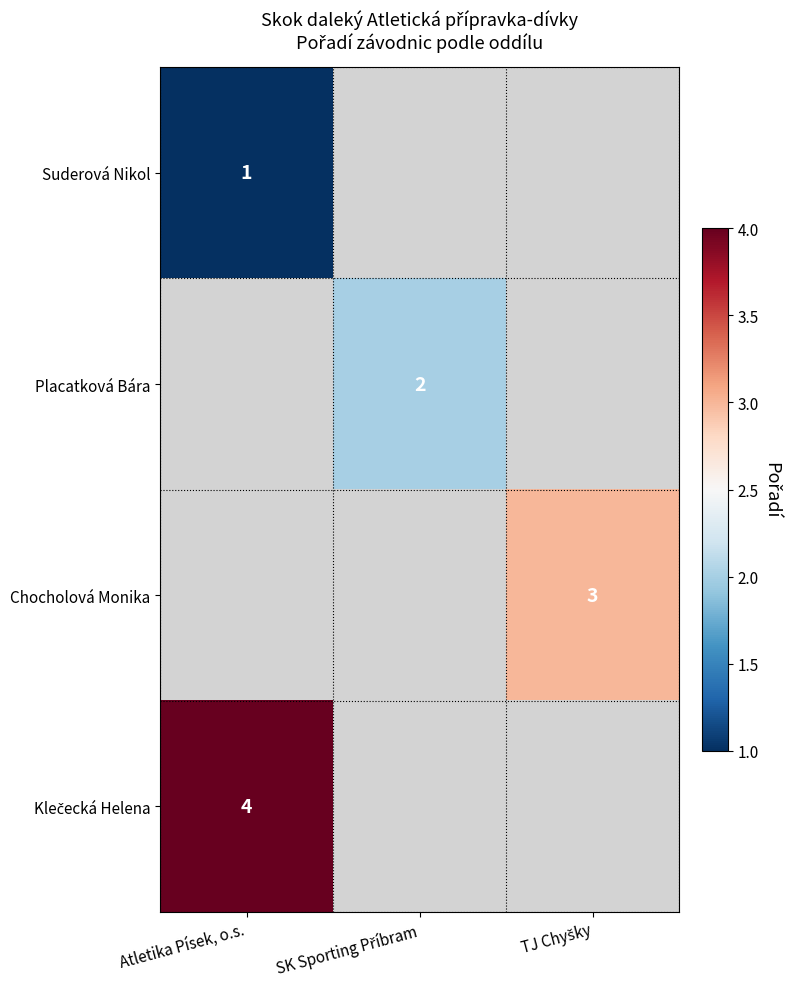

Is it true that Suderová Nikol equals 1 at Atletika Písek, o.s.?

True